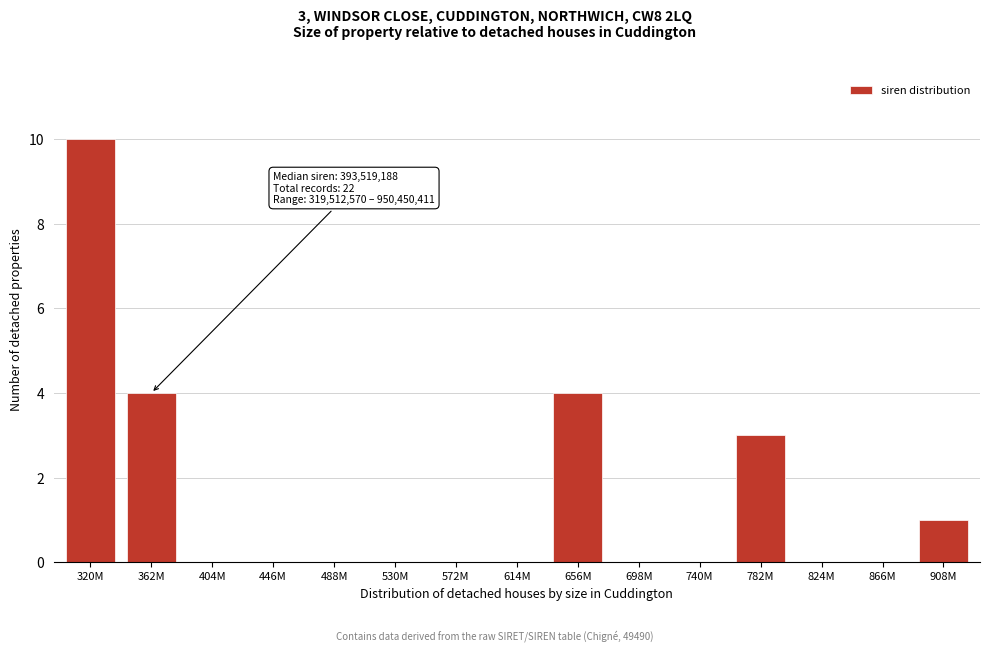

Reading left to right, list all the values displayed in this chart.

320M=10	362M=4	404M=0	446M=0	488M=0	530M=0	572M=0	614M=0	656M=4	698M=0	740M=0	782M=3	824M=0	866M=0	908M=1